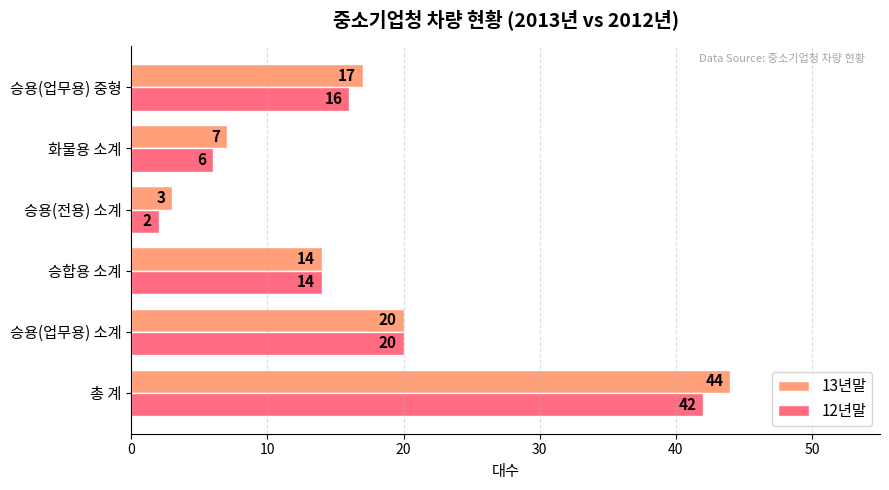

How many data points in 12년말 are less than 16?

3